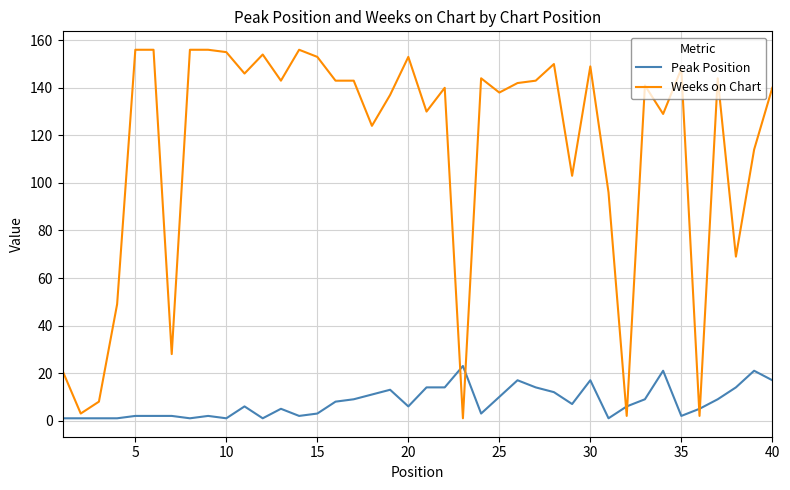

True or false: Weeks on Chart and Peak Position cross at least once.

True